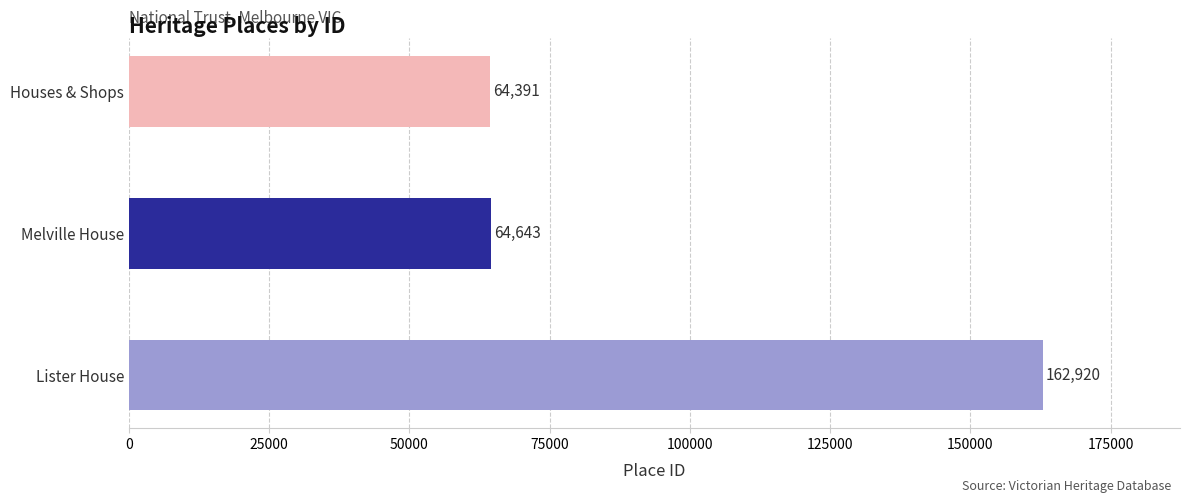

List the labels in order of value, smallest first.

Houses & Shops, Melville House, Lister House